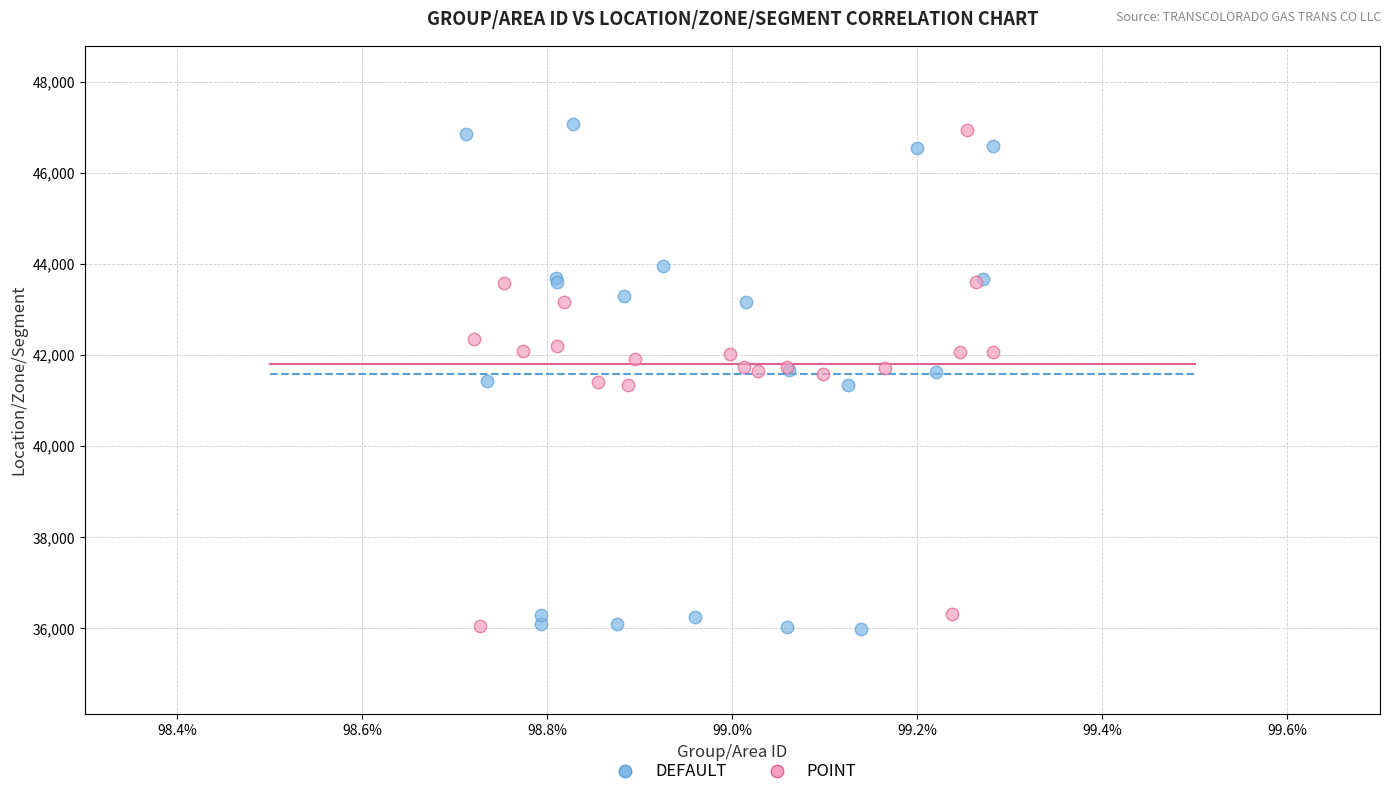

Which series reaches the maximum Y coordinate?

DEFAULT